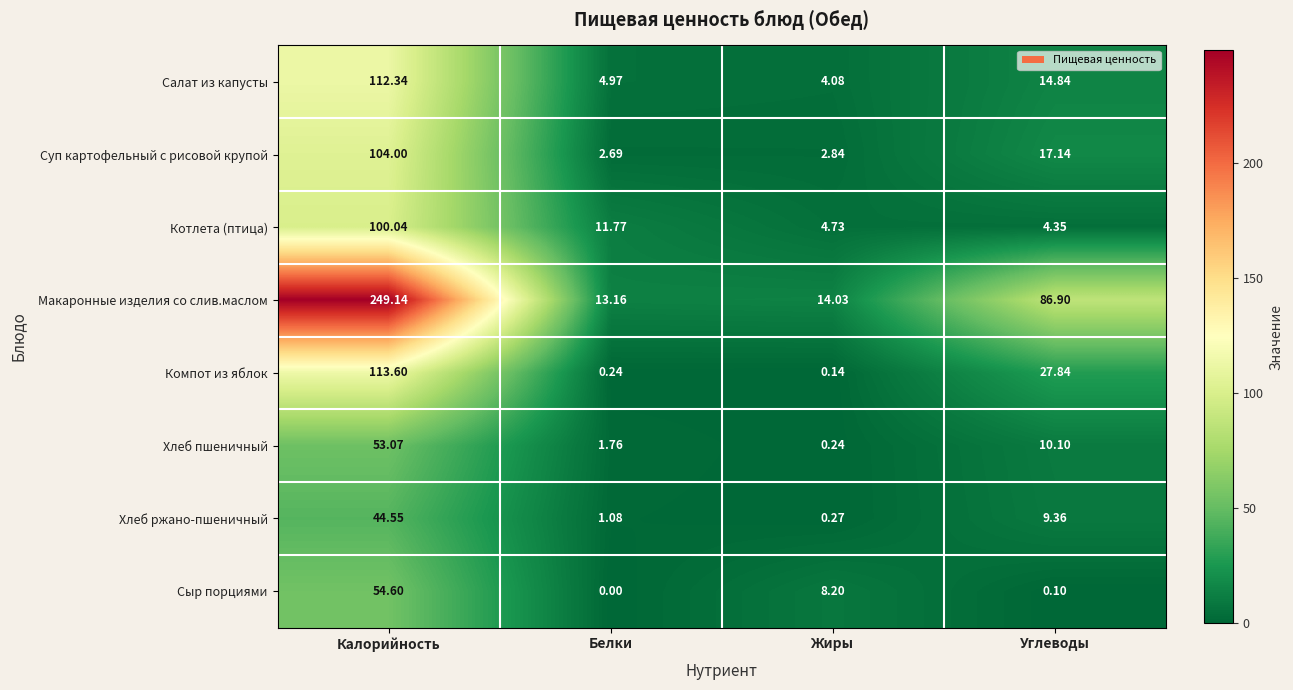

Which series has the largest total across all categories?

Макаронные изделия со слив.маслом